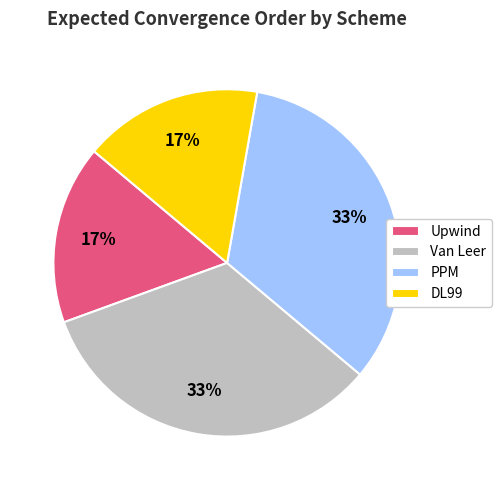

Is there a majority slice in this chart?

No